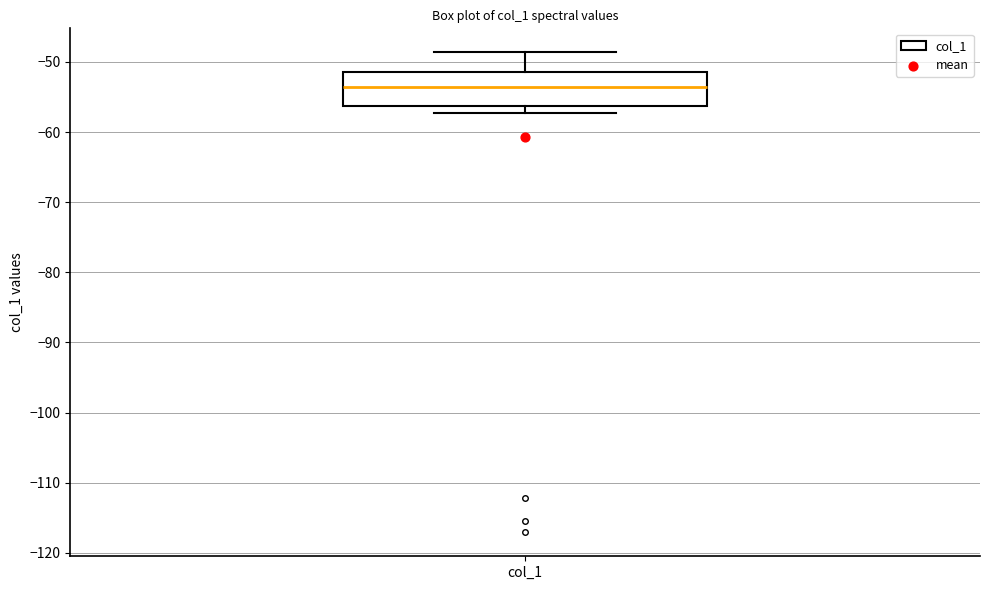

Where is the lower edge of the box for col_1 on the y-axis? The values are not printed on the chart, so give them approximately, as read against the axis.

-56